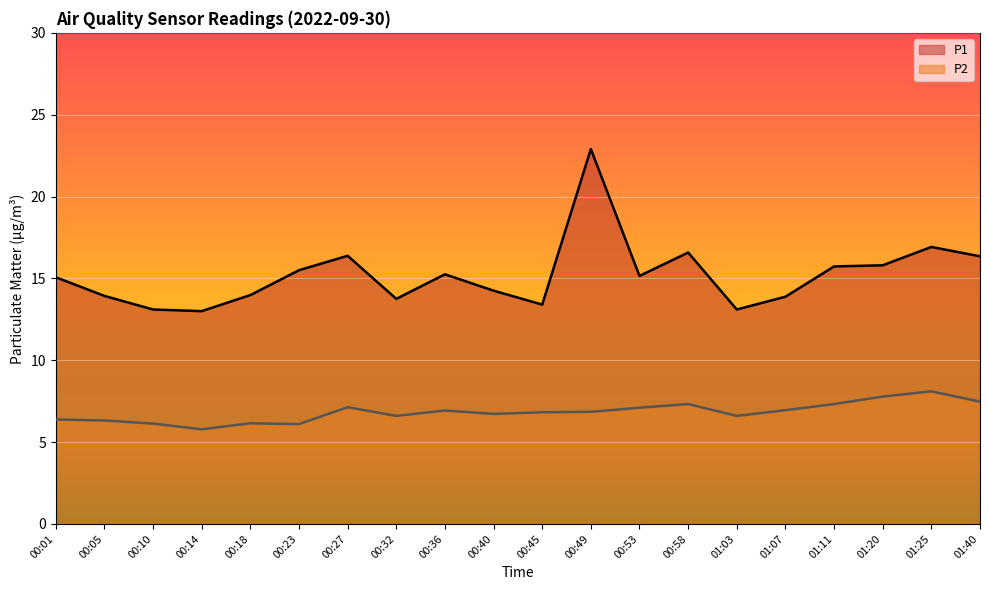

Where does the P2 series first go above 6?

00:01